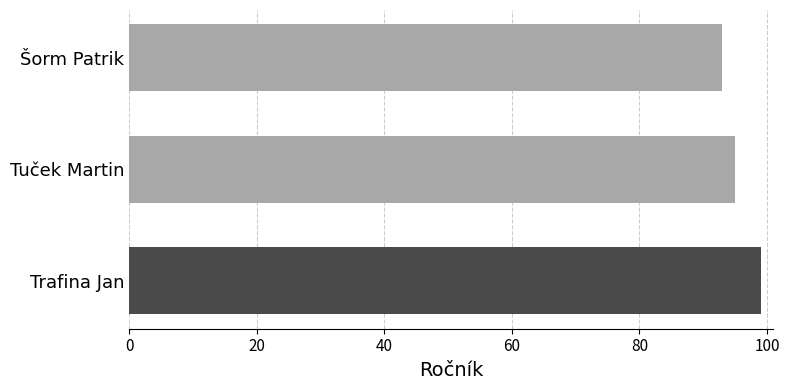

What is the ratio of the value at Šorm Patrik to the value at Trafina Jan?

0.9